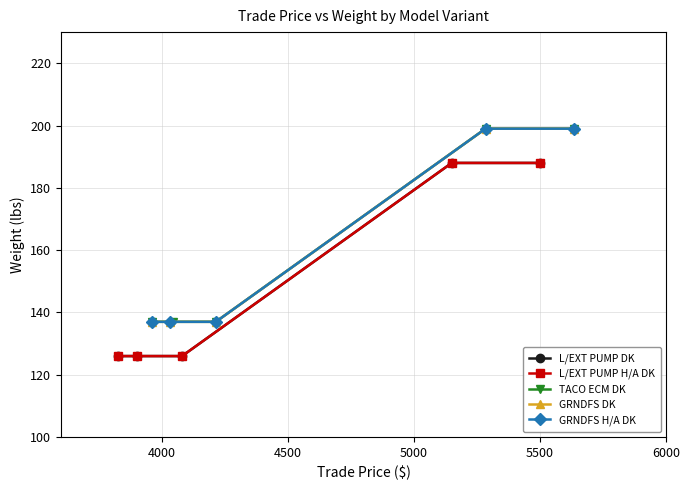

Which series changed the most between 4500 and 5500?

L/EXT PUMP DK